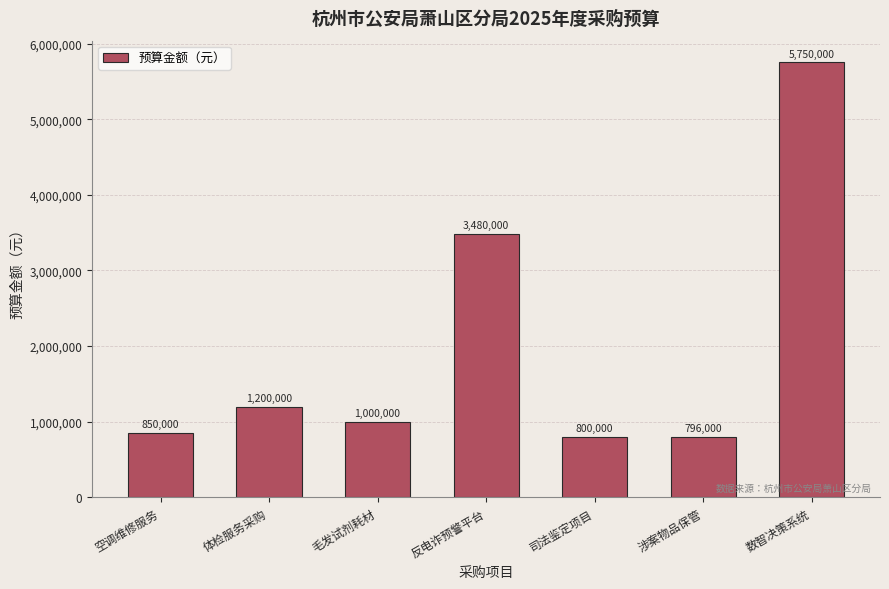

The value at 数智决策系统 is 2212295. True or false?

False